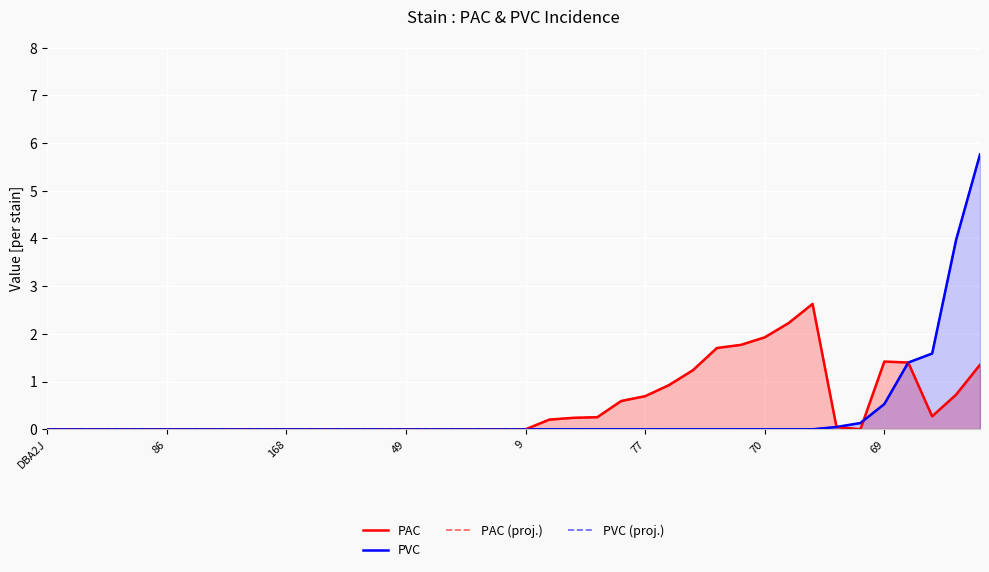

How many values in PAC are above zero?

18